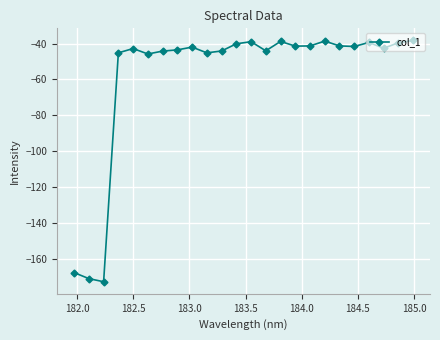

Is this an area chart (filled region under the line)?

No